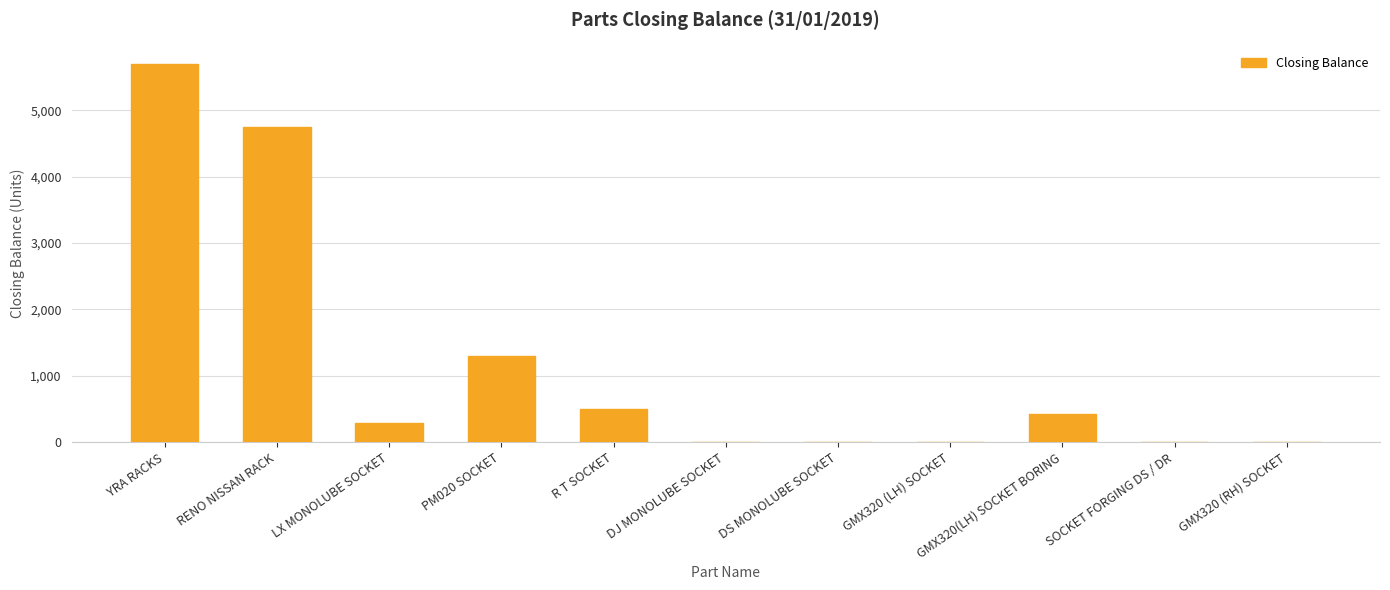

Count the number of data series in this chart.

1